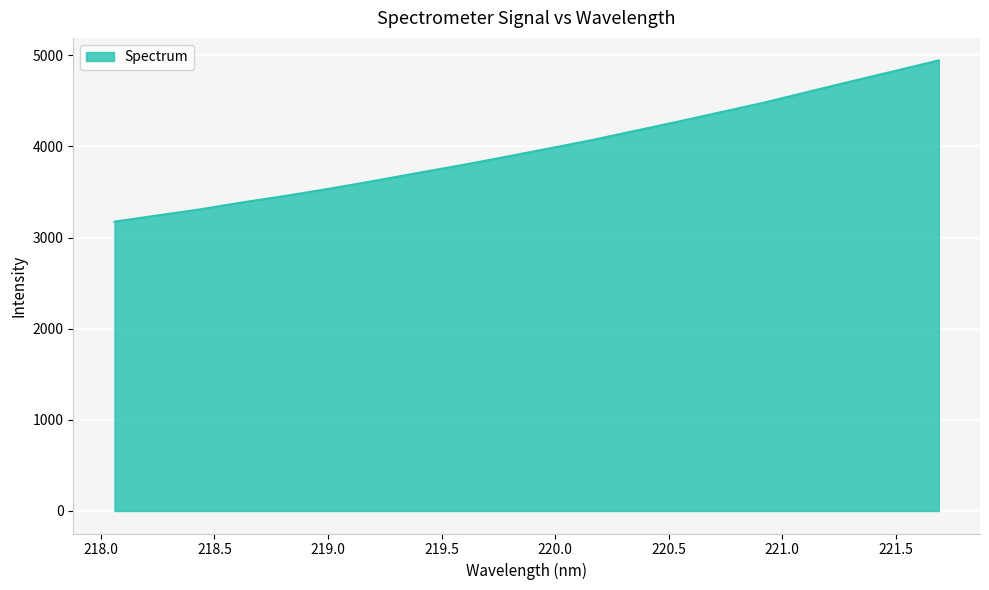

What is the maximum value shown in the chart?

4943.3